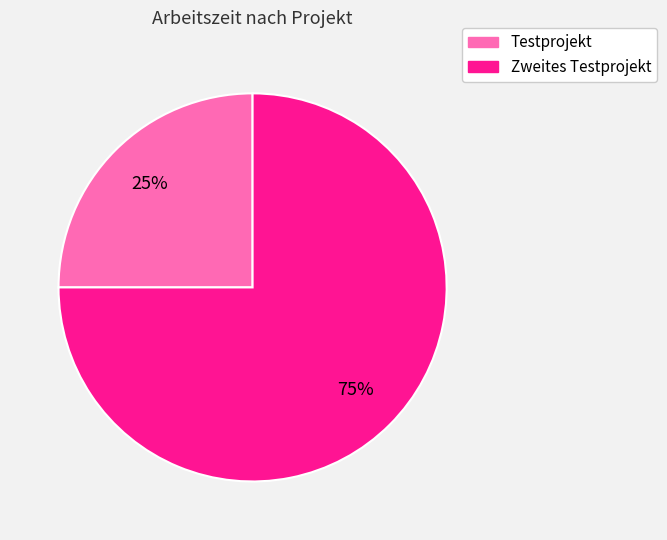

To the nearest percent, what portion does Zweites Testprojekt represent?

75%